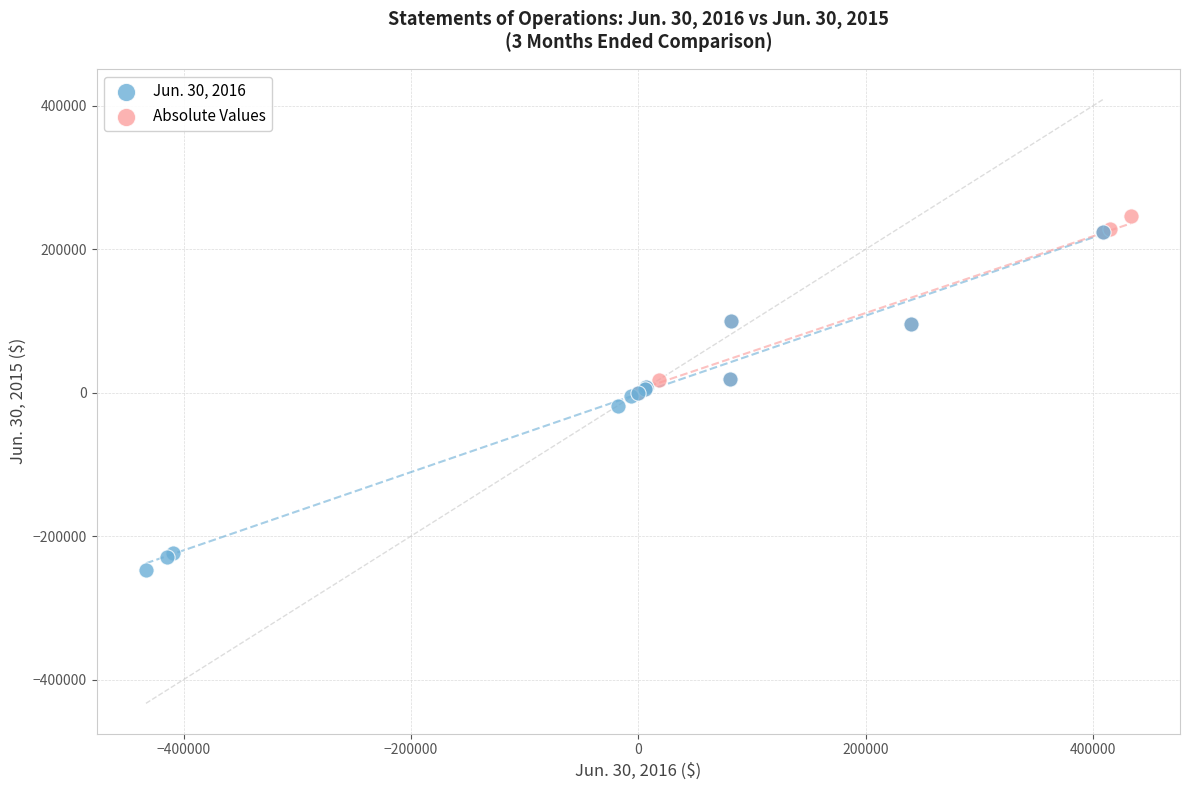

Which series reaches the maximum Y coordinate?

Absolute Values